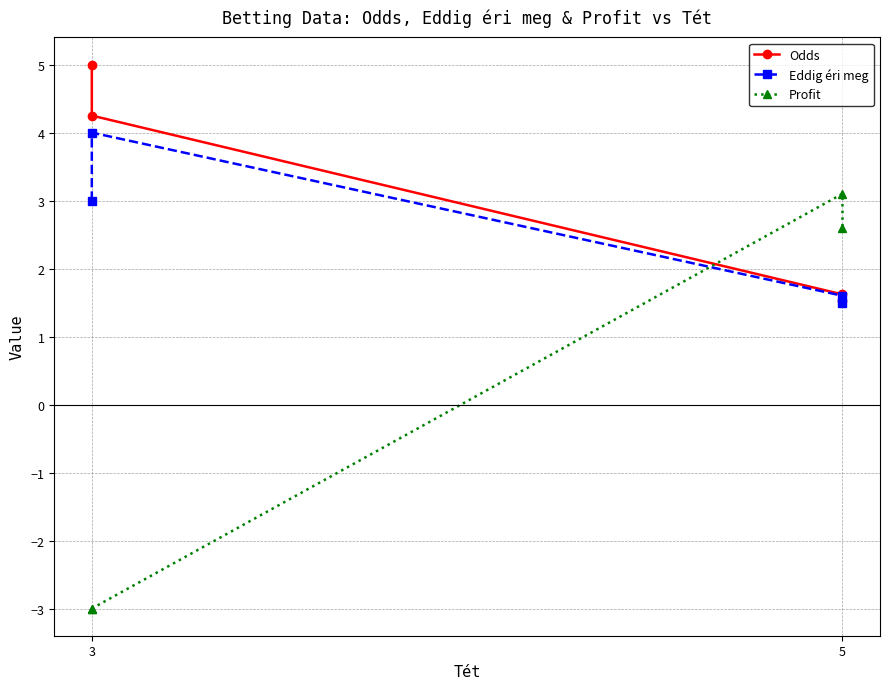

True or false: Profit has a value of -1.0 at 3.

False